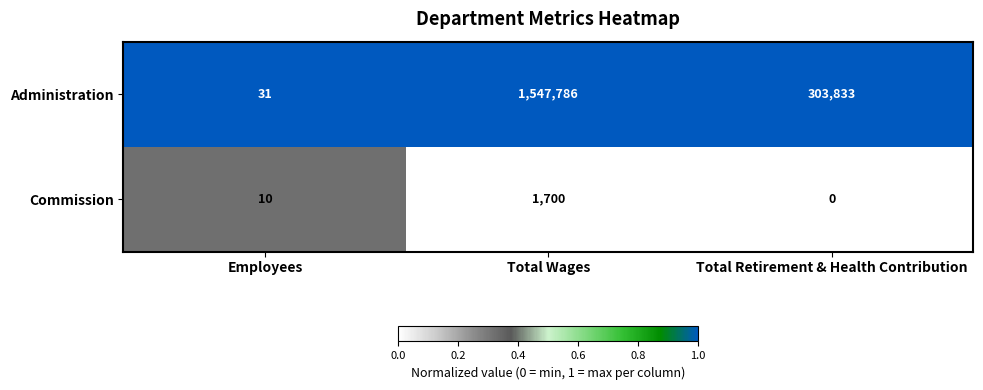

True or false: Commission has a value of 4 at Employees.

False